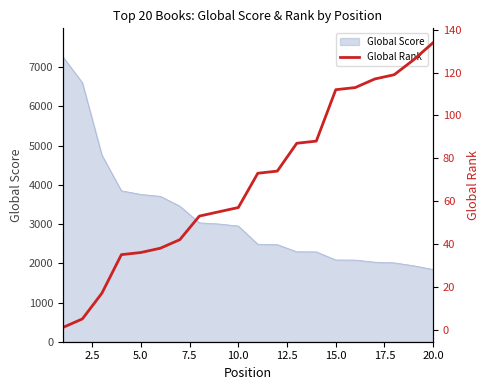

True or false: the data has more than 0 interior local peaks.

False